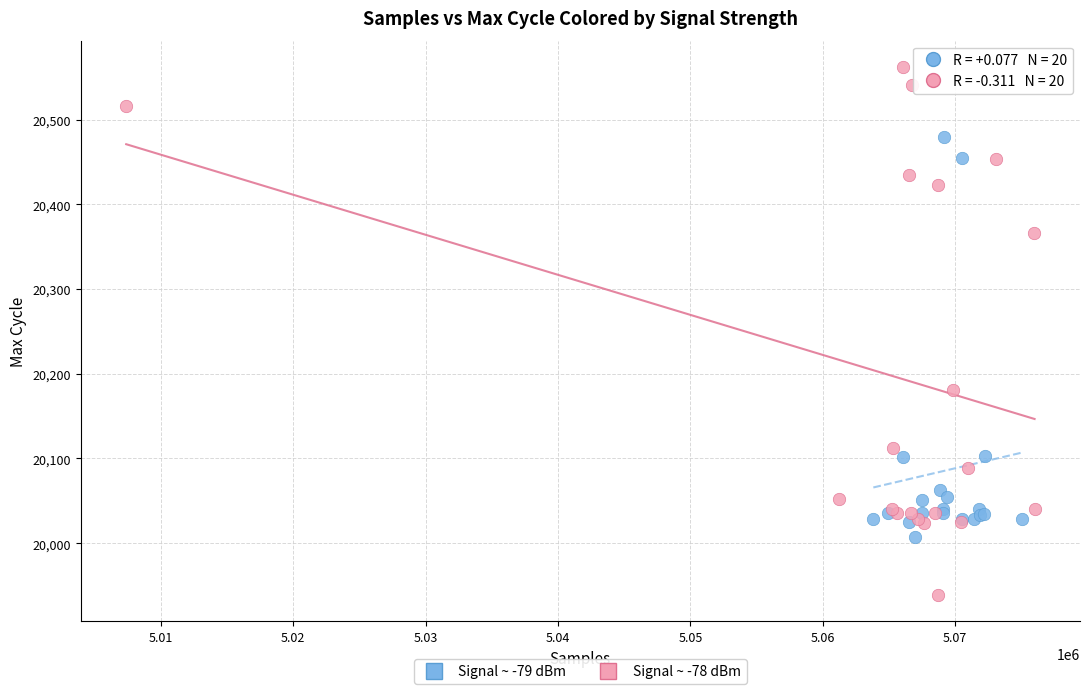

Which series reaches the maximum Y coordinate?

Signal ~ -78 dBm